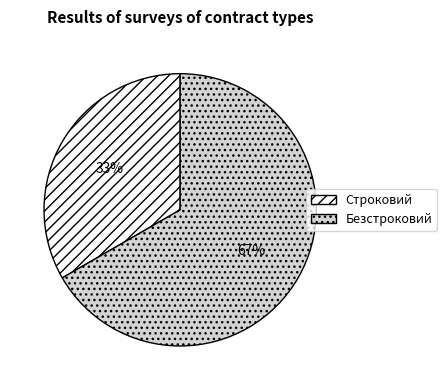

Combined, do Безстроковий and Строковий account for over 50%?

Yes